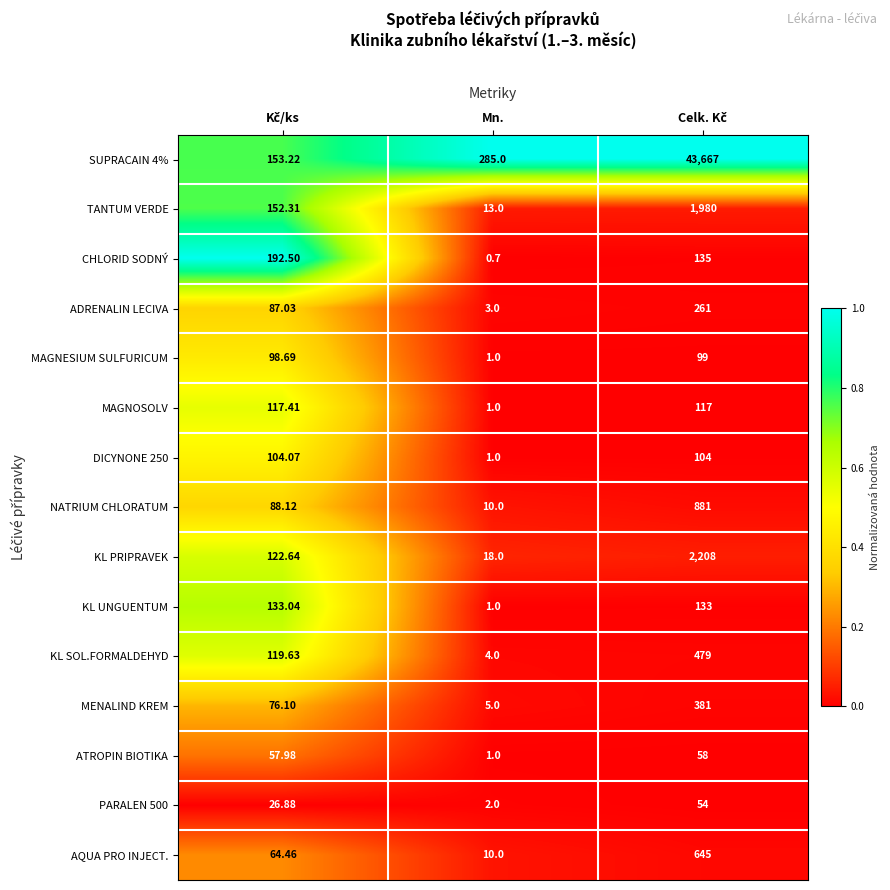

Where is ATROPIN BIOTIKA nearest to the value 29?

Mn.